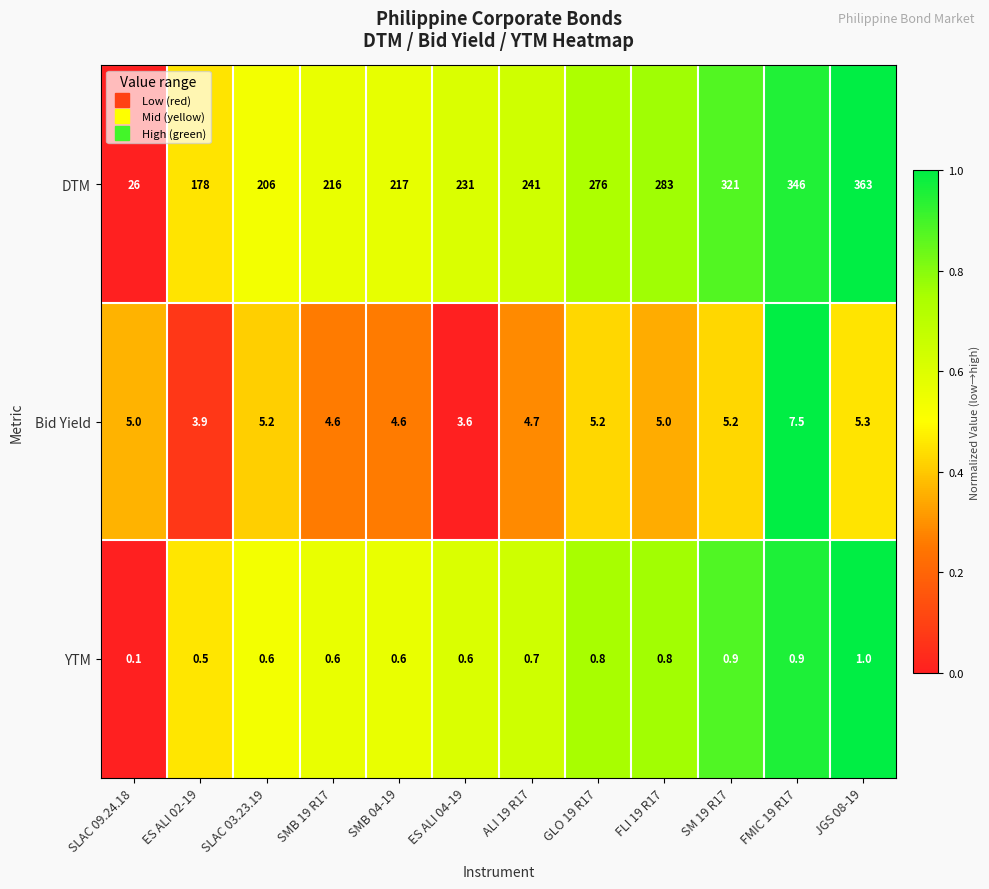

List the series in order of their peak value, highest first.

DTM, Bid Yield, YTM